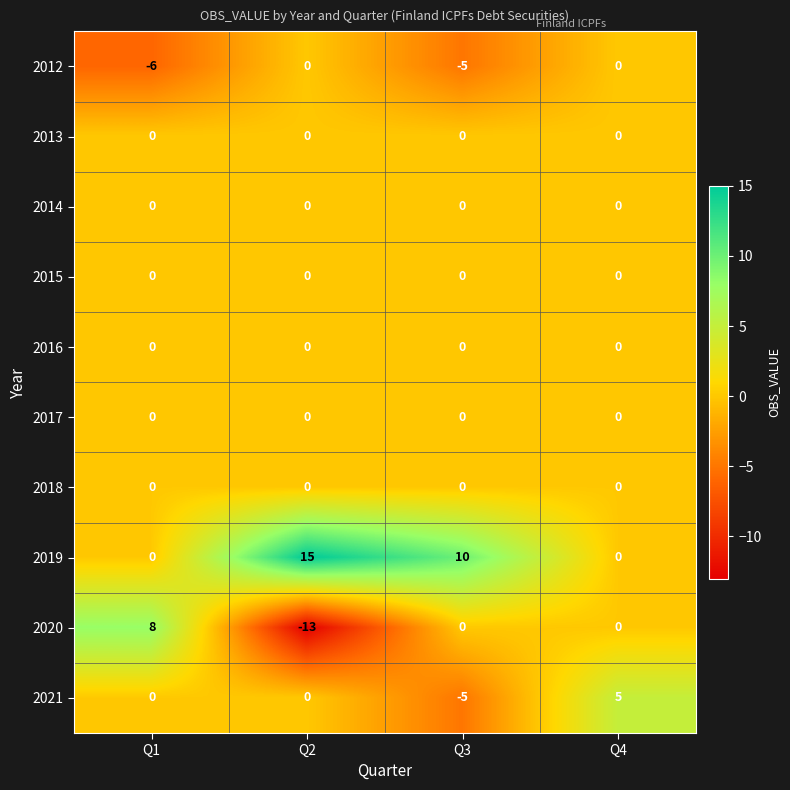

Which series has the largest total across all categories?

2019